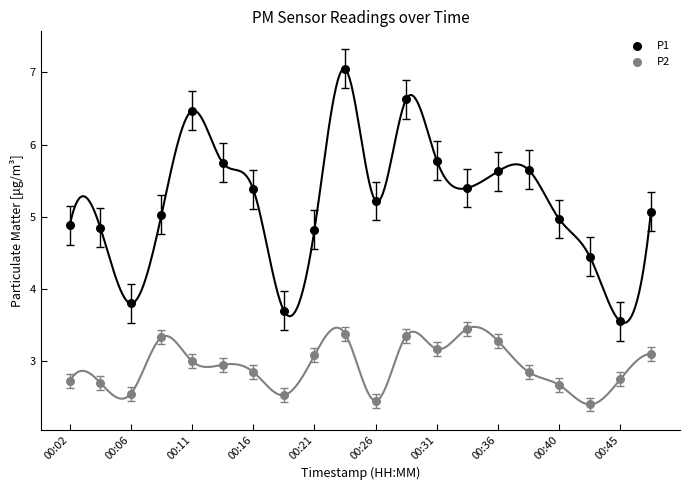

Which series contains the highest Y value?

P1